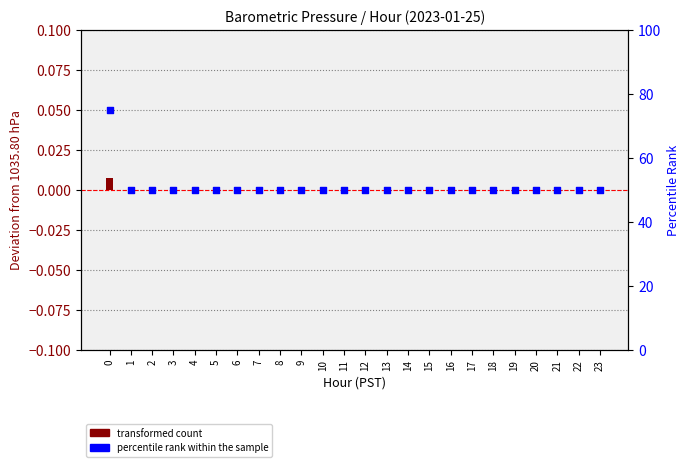

What is the total value across all series at 8?

50.0